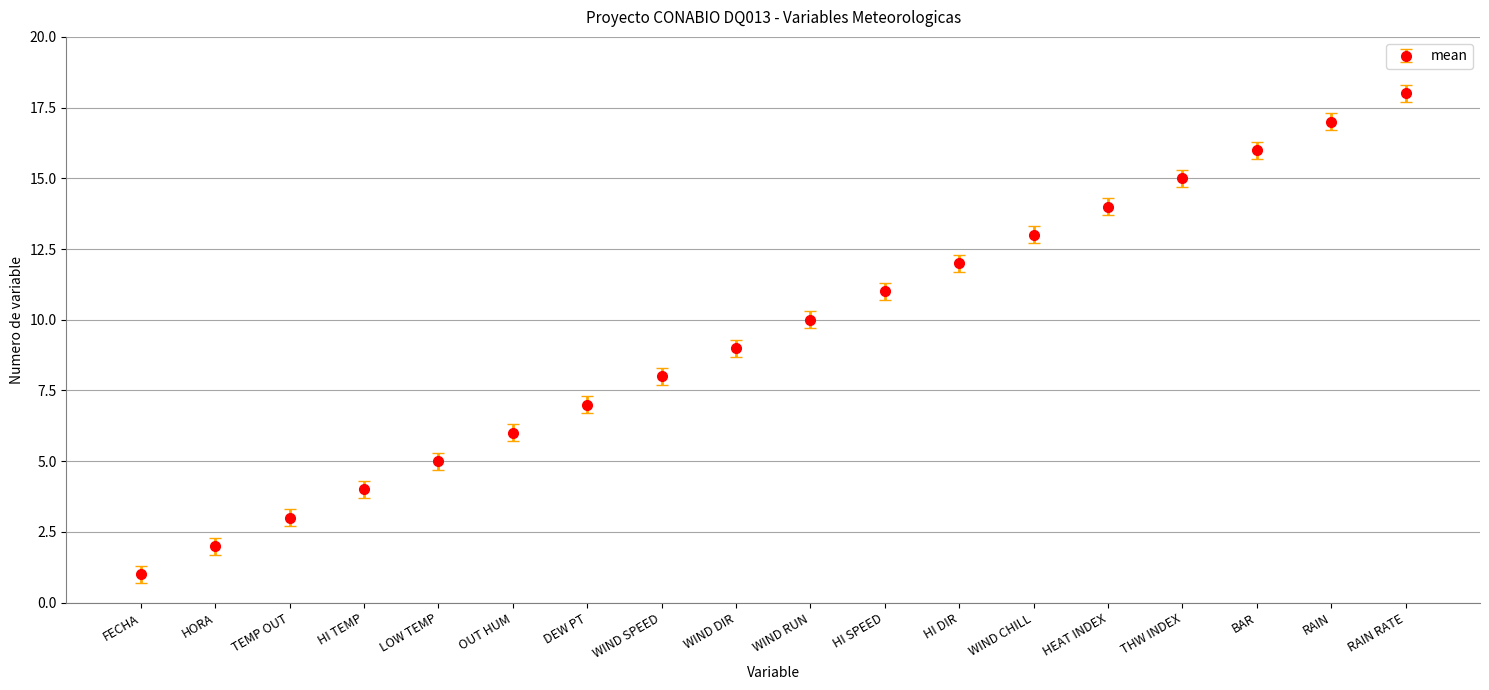

How many bars are there in total?

18